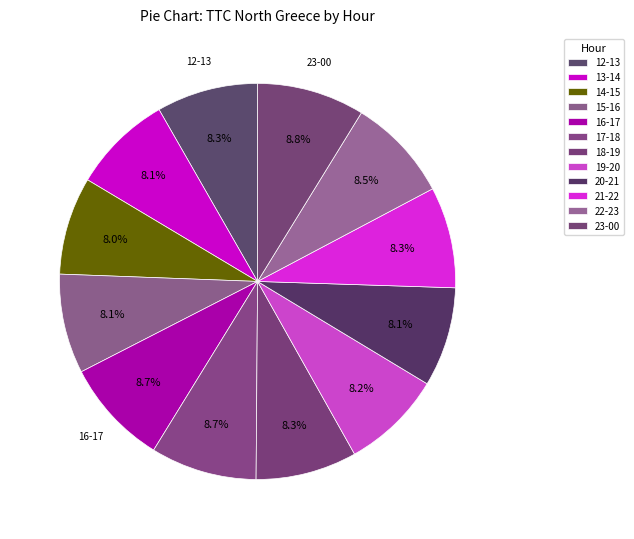

Which category has the smallest portion of the pie?

14:00-15:00